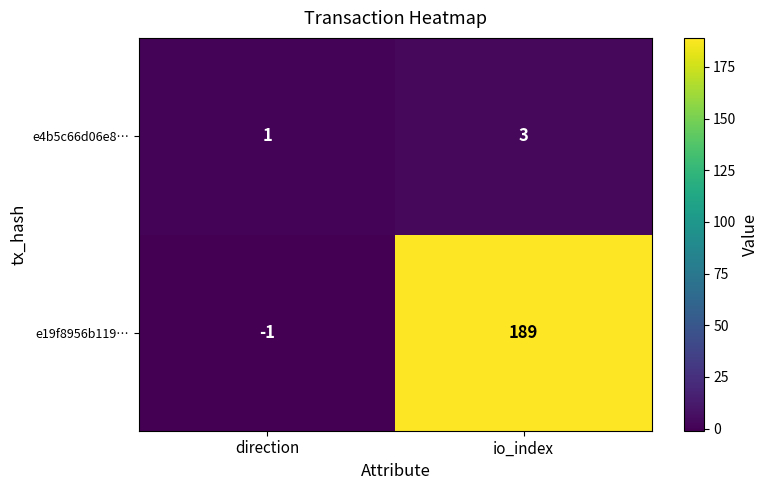

How many categories are shown in the chart?

2